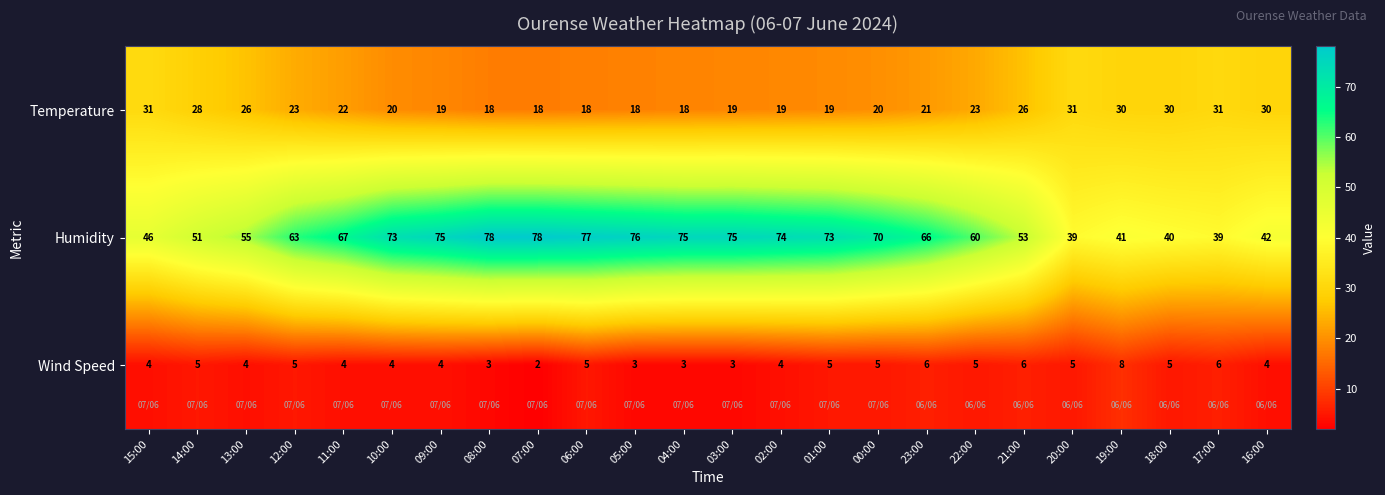

How many Wind Speed values are between 4 and 5?

15